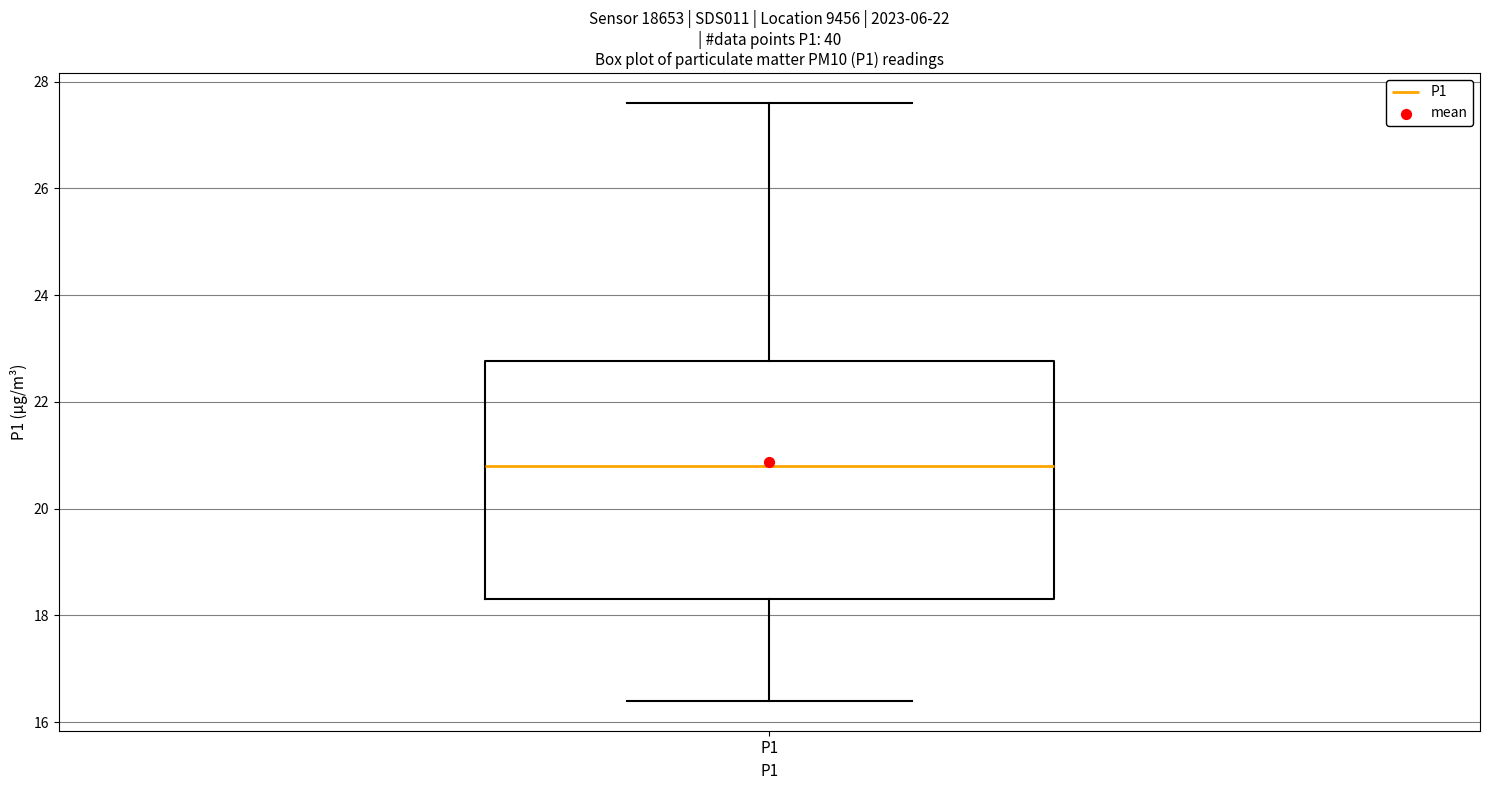

Where does the upper whisker of the box for P1 end on the y-axis? The values are not printed on the chart, so give them approximately, as read against the axis.

27.6